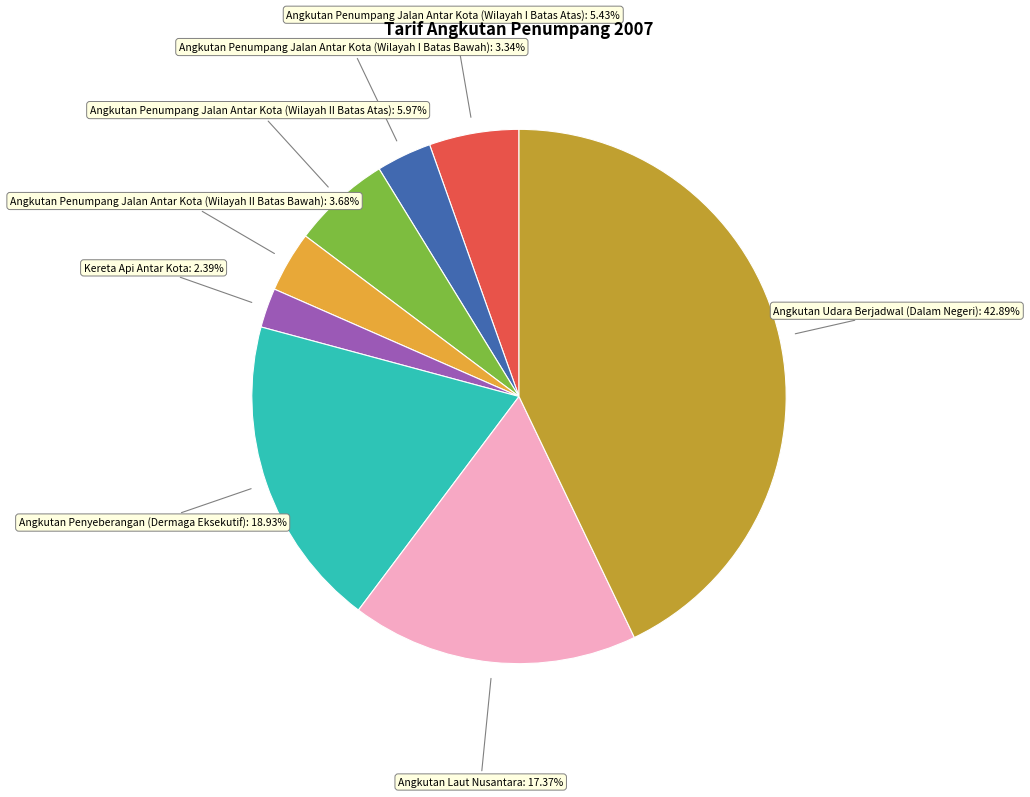

True or false: Angkutan Laut Nusantara accounts for 17% of the total.

True